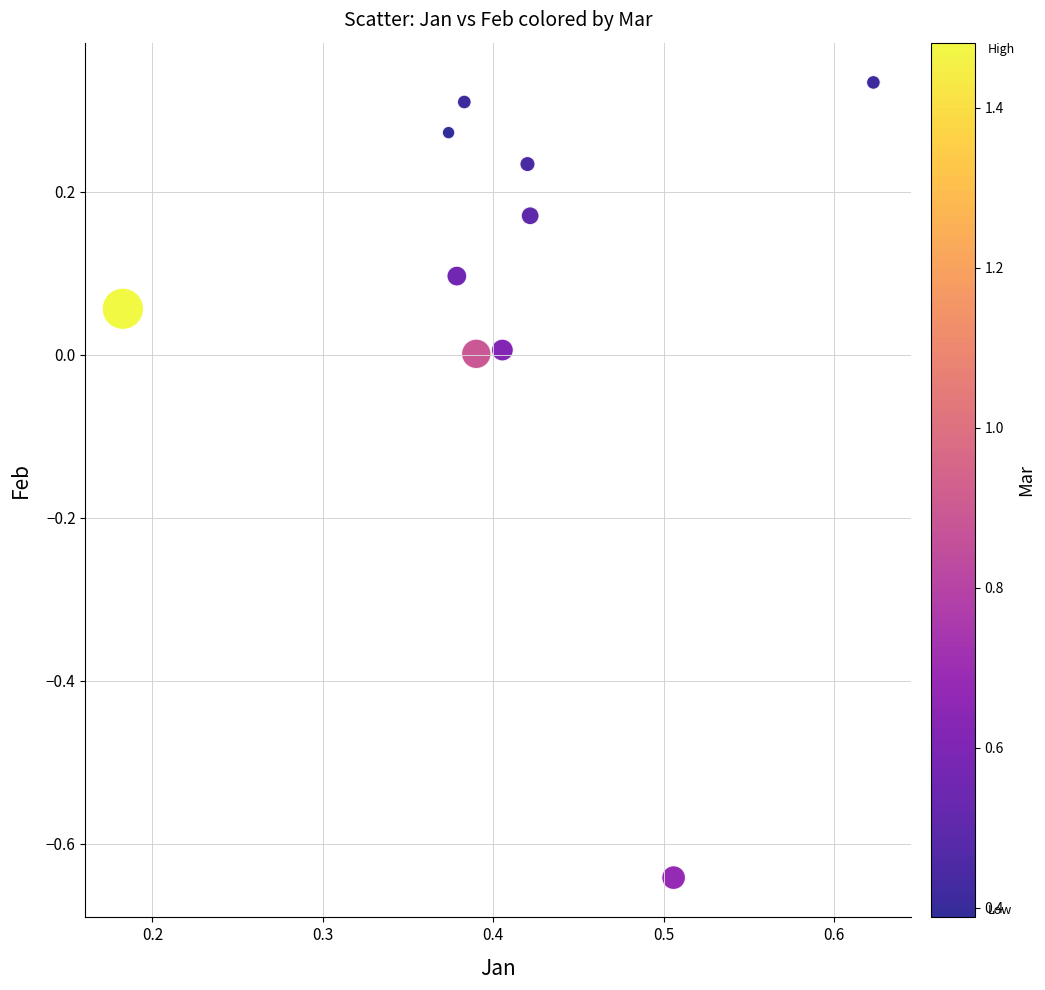

What is the average X value?

0.4